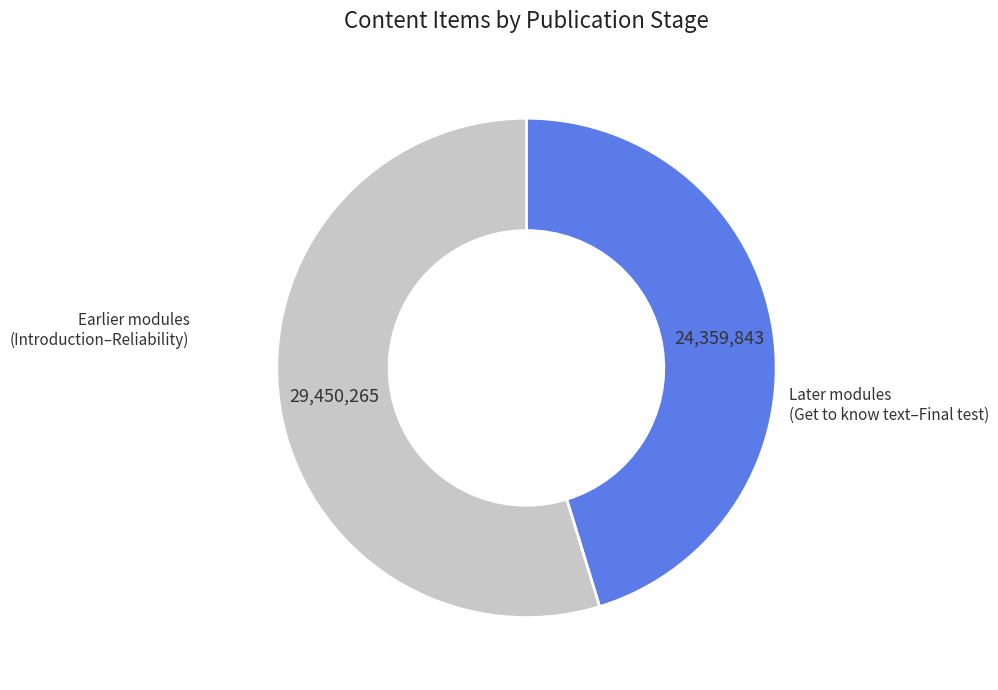

Is there a majority slice in this chart?

Yes